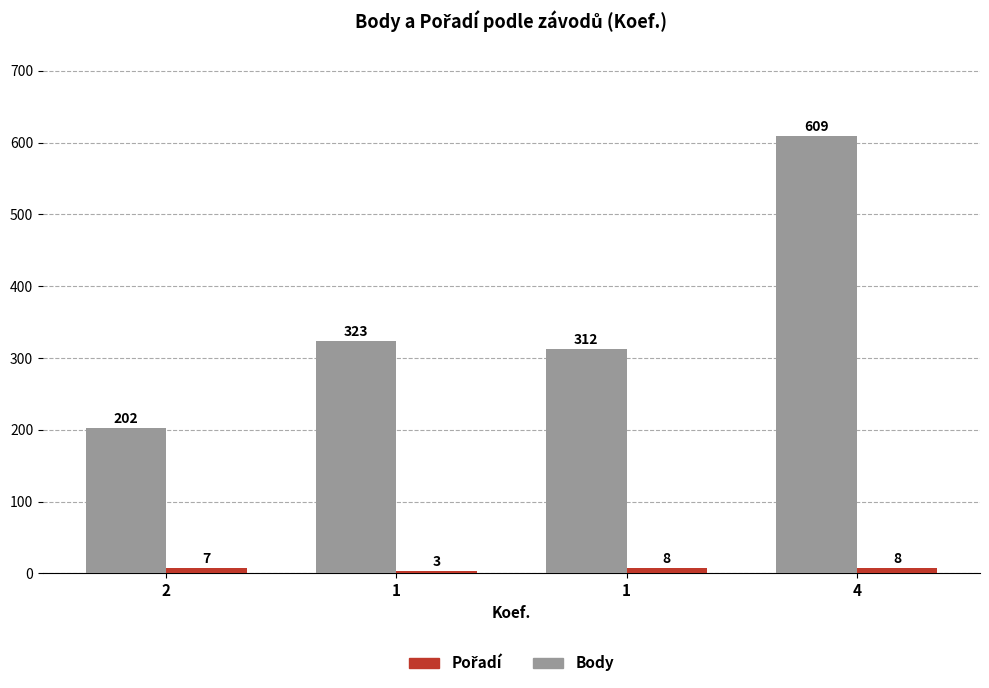

What is the average value of the Body series?

362